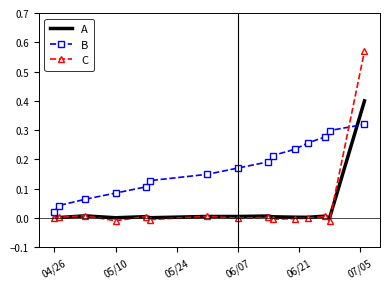

Which series has the largest total across all categories?

B